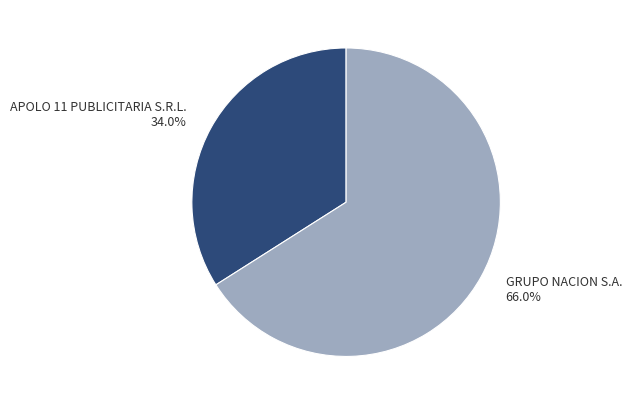

To the nearest percent, what is the average slice percentage?

50%